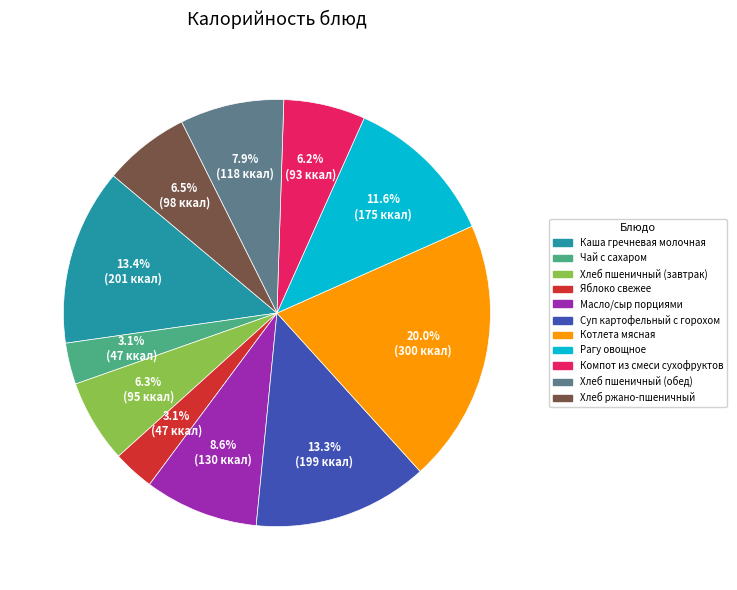

True or false: Чай с сахаром accounts for 9% of the total.

False